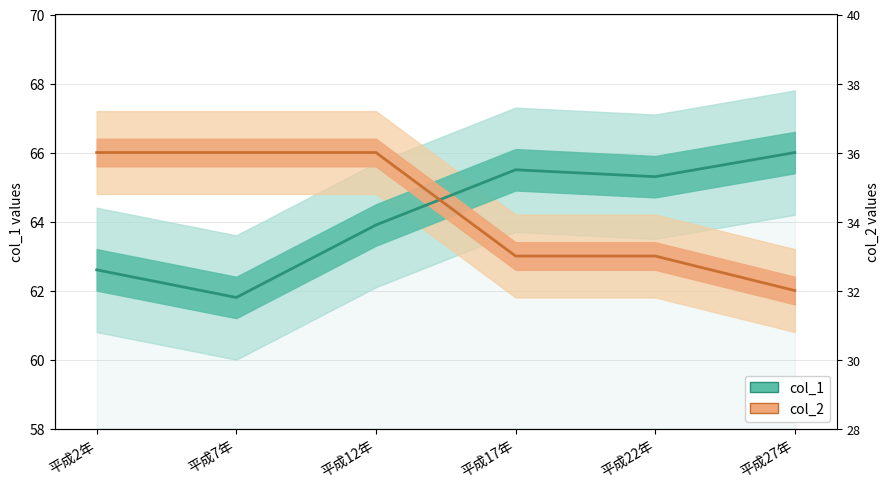

Between 平成2年 and 平成7年, which series saw the biggest shift?

col_1